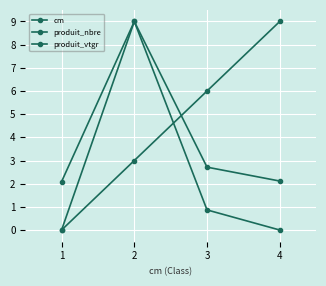

What is the value of the produit_vtgr point at the 3rd from the left?

2.7